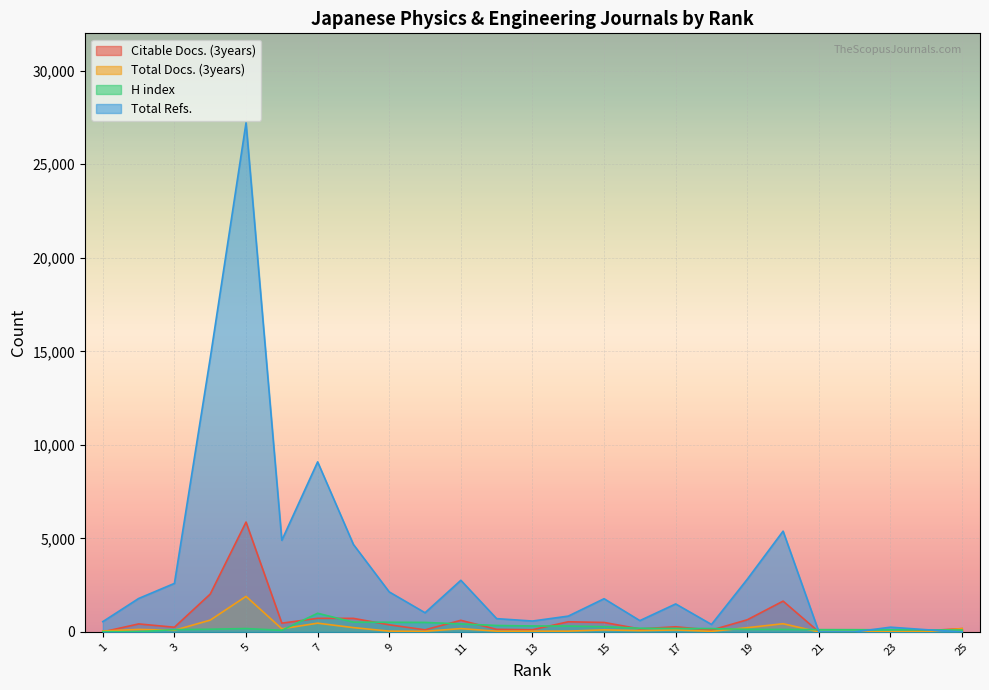

Does the chart display data point markers on the line(s)?

No